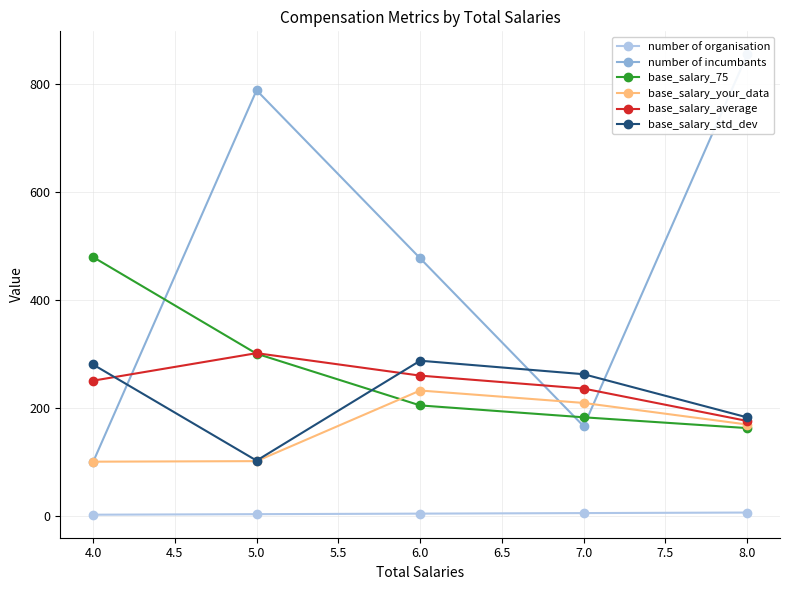

True or false: base_salary_75 and number of organisation cross at least once.

False